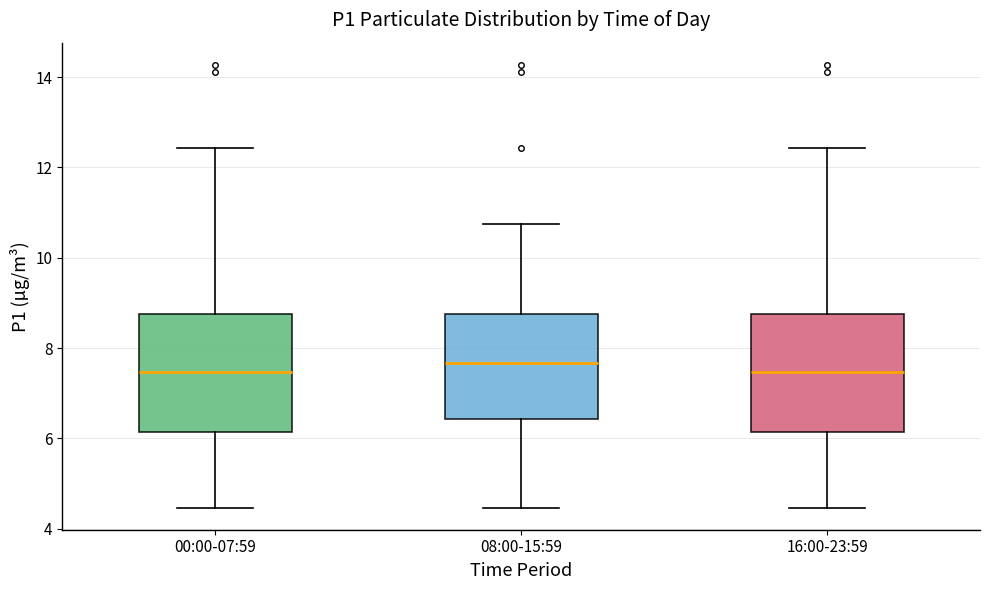

Reading left to right, read every box against the y-axis: the position of its median line, the range the box covers, and the ends of its whiskers. The values are not printed on the chart, so give them approximately, as read against the axis.

00:00-07:59: median 7.4, box 6.2 to 8.8, whiskers 4.4 to 12.4
08:00-15:59: median 7.6, box 6.4 to 8.8, whiskers 4.4 to 10.8
16:00-23:59: median 7.4, box 6.2 to 8.8, whiskers 4.4 to 12.4